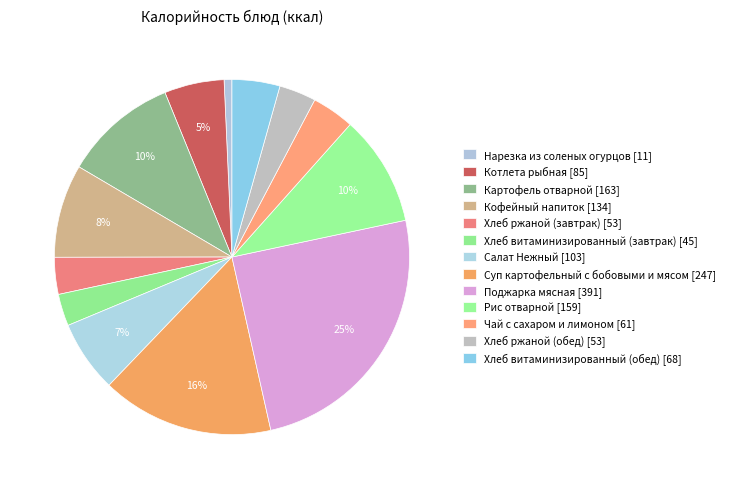

Between Суп картофельный с бобовыми и мясом and Рис отварной, which is larger?

Суп картофельный с бобовыми и мясом